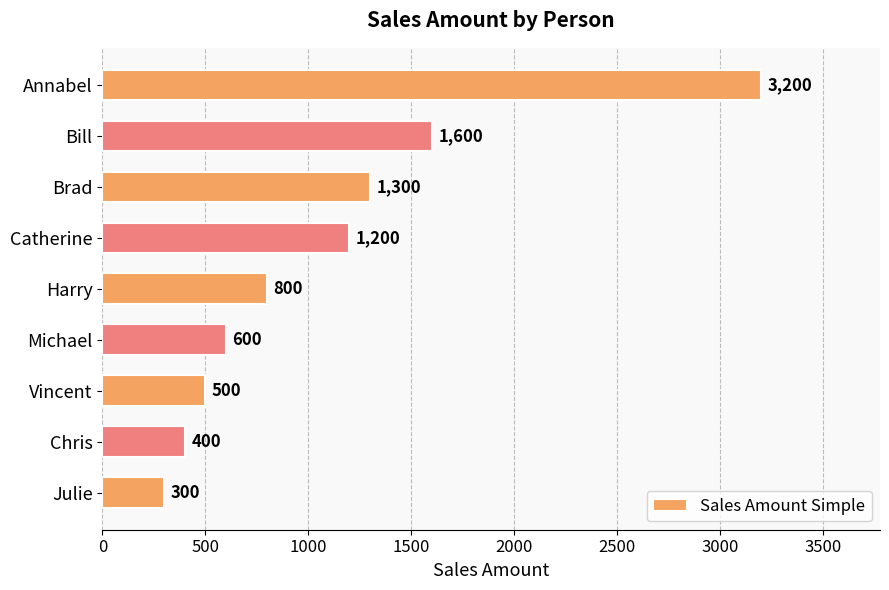

Reading top to bottom, what are all the values shown in this chart?

Annabel=3200	Bill=1600	Brad=1300	Catherine=1200	Harry=800	Michael=600	Vincent=500	Chris=400	Julie=300